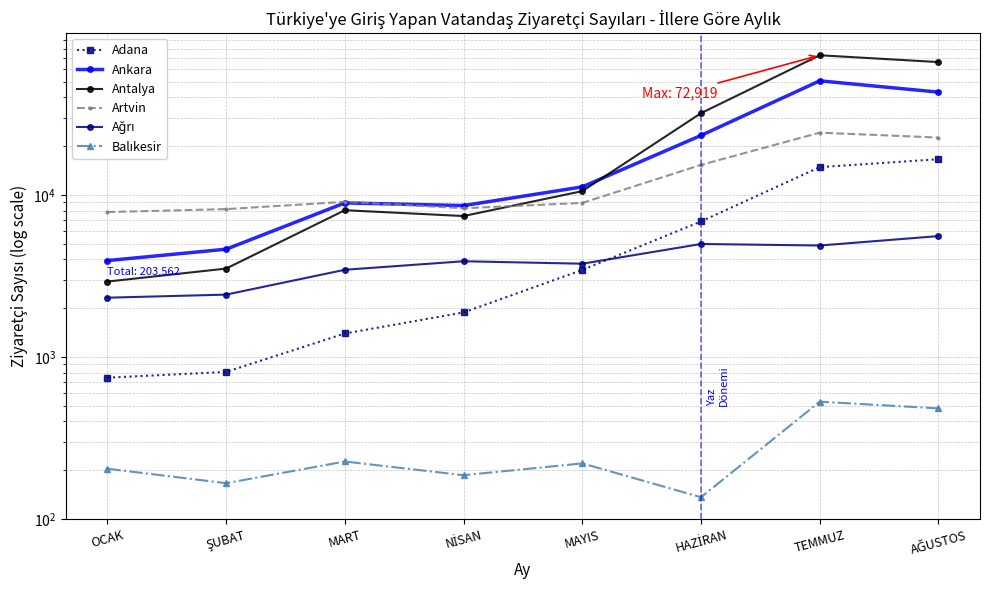

At which category is the sum across all series the highest?

TEMMUZ